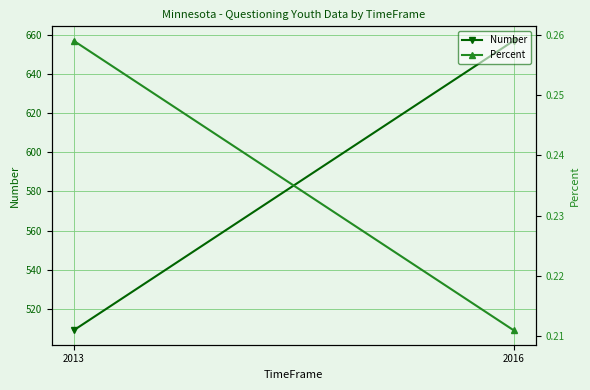

Is this an area chart (filled region under the line)?

No